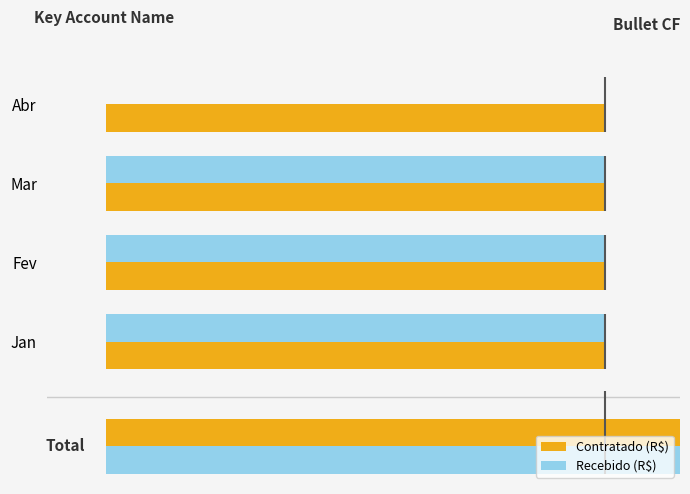

Which series has the widest spread of values?

Recebido (R$)